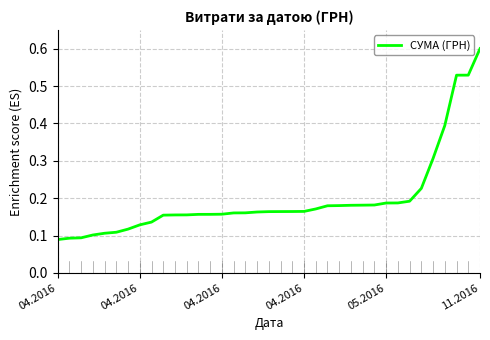

What is the maximum value shown in the chart?

0.6